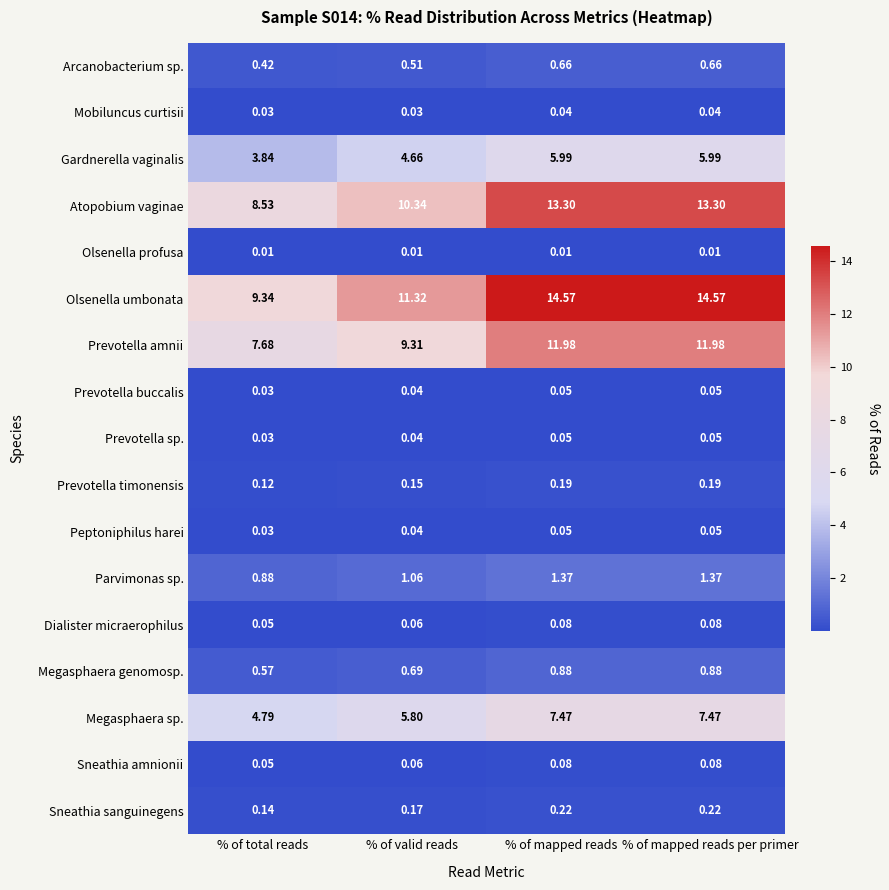

Where is Peptoniphilus harei nearest to the value 0?

% of total reads